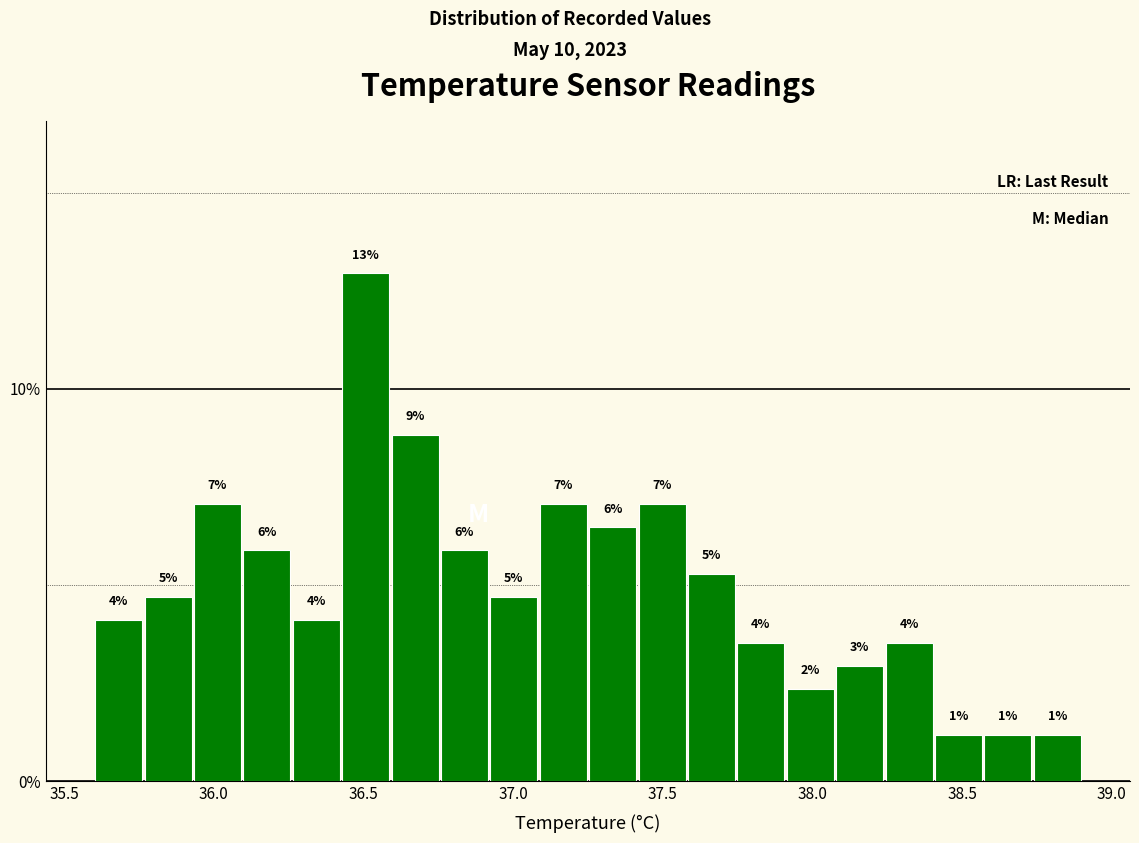

Read against the x-axis, roughly where is the centre of the tallest bar?

36.50